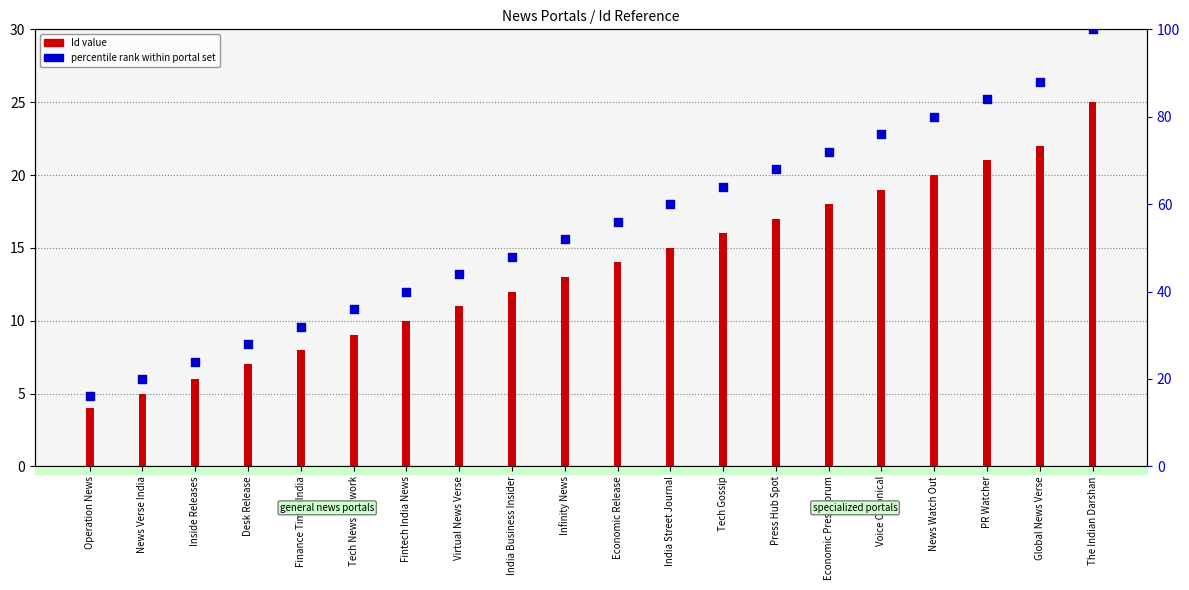

Which series has the largest total across all categories?

percentile rank within portal set